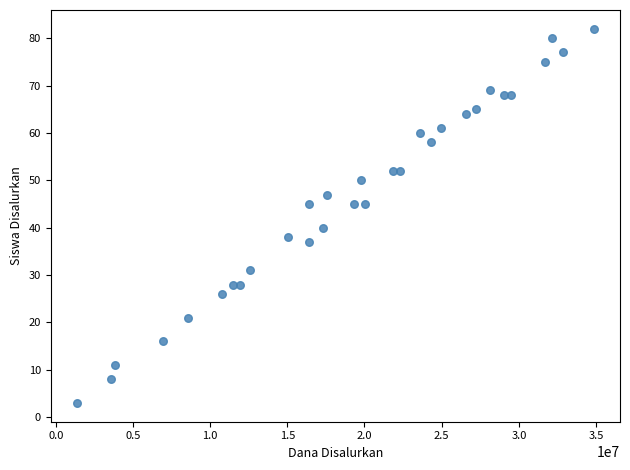

What Y value in the scatter plot is closest to 42?

40